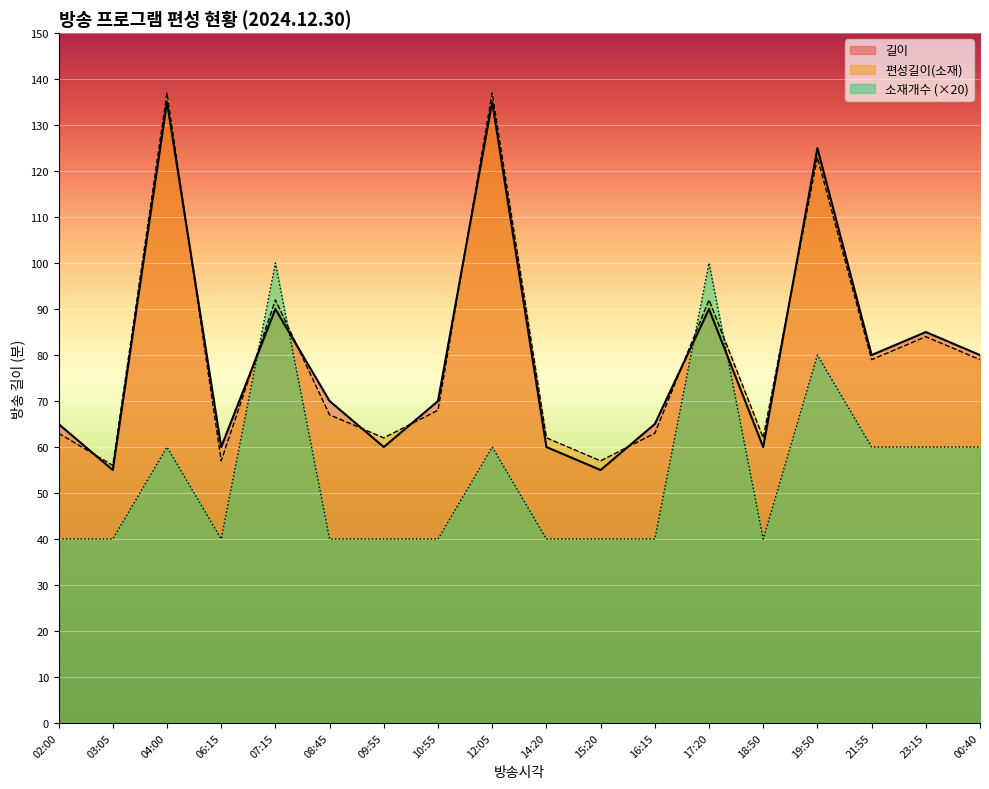

What is the difference between the highest and lowest values at 06:15?

20